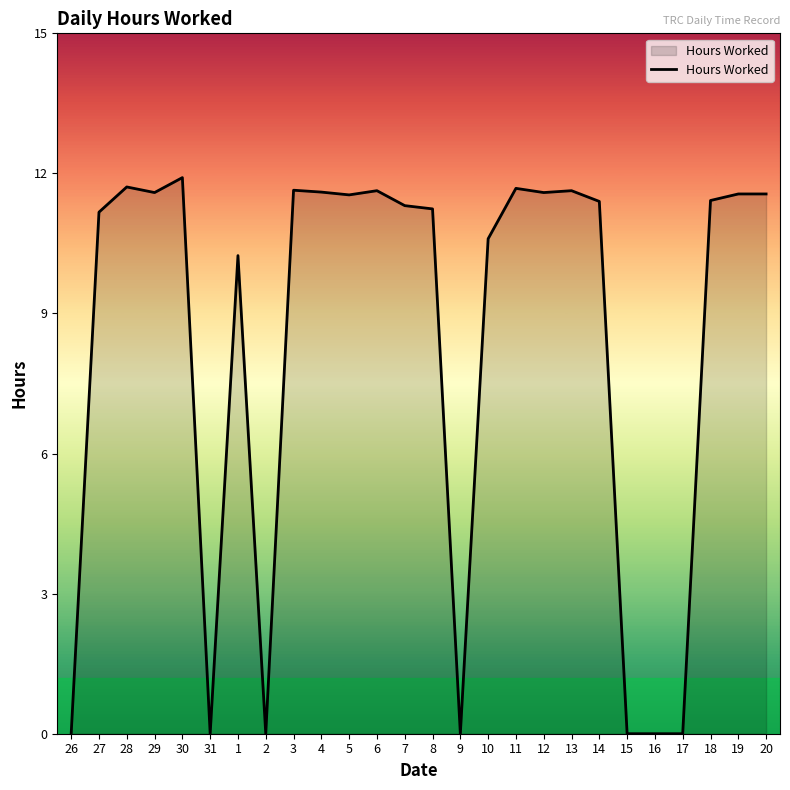

What position from the right is 8?

13